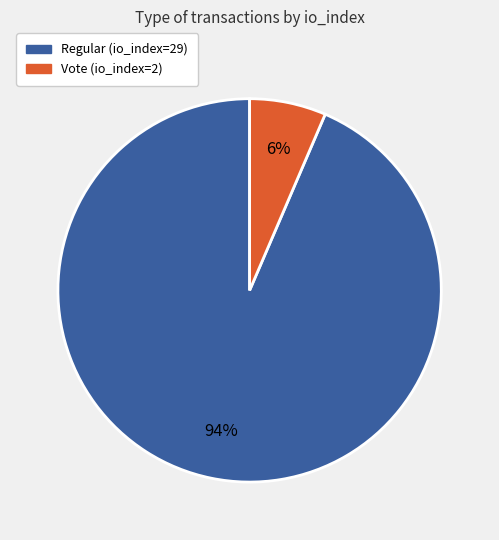

Which slice represents more than half of the pie?

Regular (io_index=29)